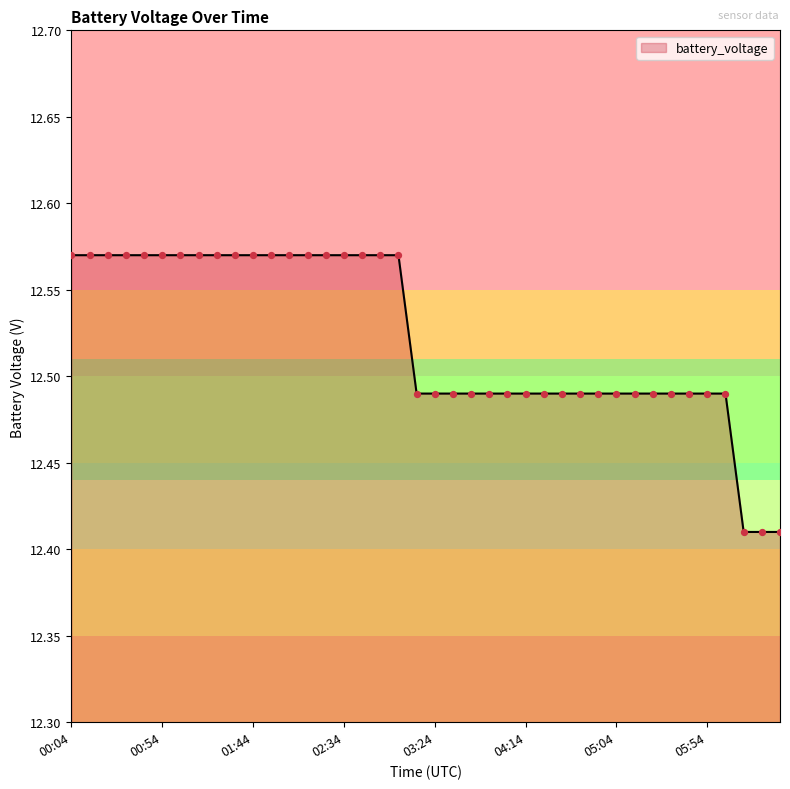

Does the chart have visible grid lines?

No